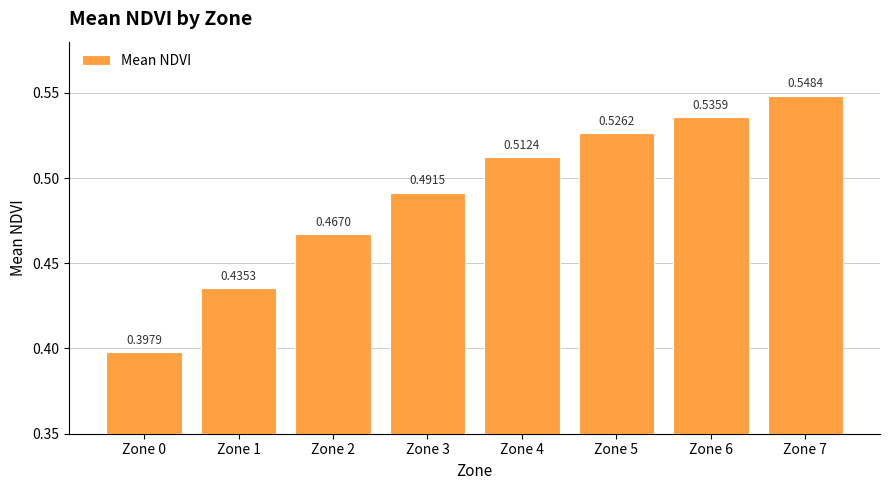

List the labels in order of value, smallest first.

Zone 0, Zone 1, Zone 2, Zone 3, Zone 4, Zone 5, Zone 6, Zone 7